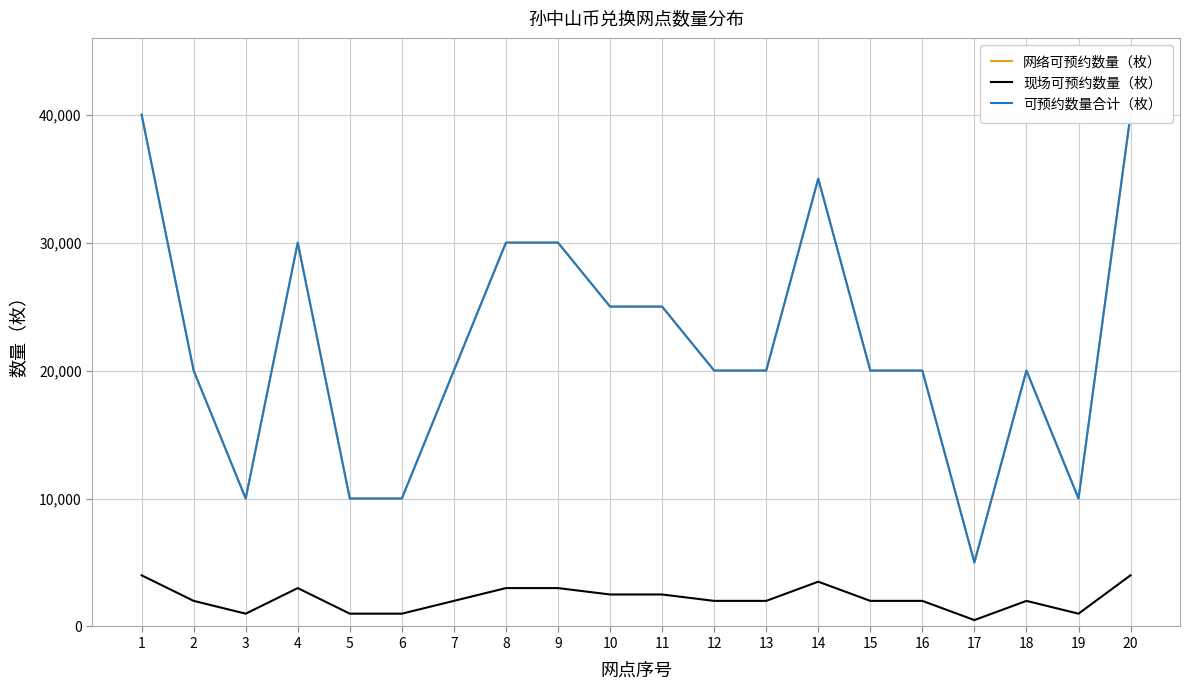

What is the spread (max minus min) of values at 13?

18000